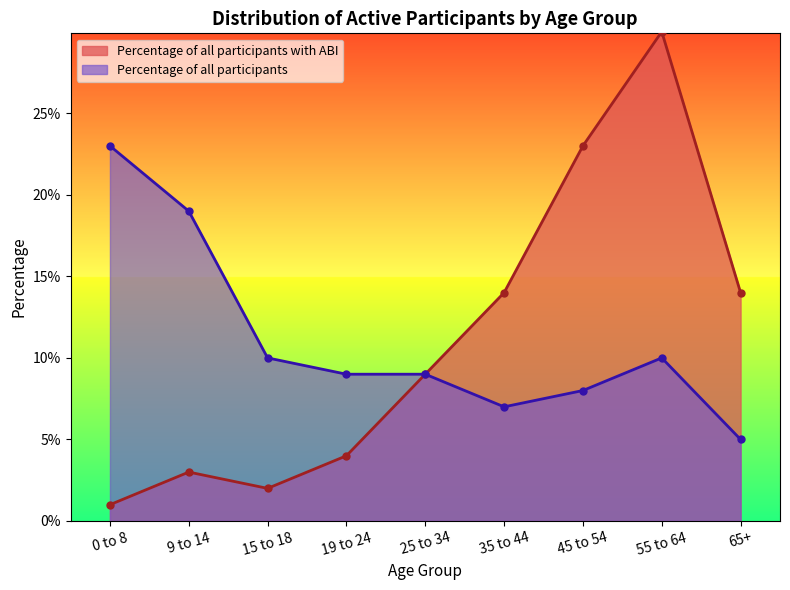

Reading right to left, what are all the values shown in this chart?

ABI: 65+=0.1	55 to 64=0.3	45 to 54=0.2	35 to 44=0.1	25 to 34=0.1	19 to 24=0.0	15 to 18=0.0	9 to 14=0.0	0 to 8=0.0
Percentage of all participants: 65+=0.1	55 to 64=0.1	45 to 54=0.1	35 to 44=0.1	25 to 34=0.1	19 to 24=0.1	15 to 18=0.1	9 to 14=0.2	0 to 8=0.2